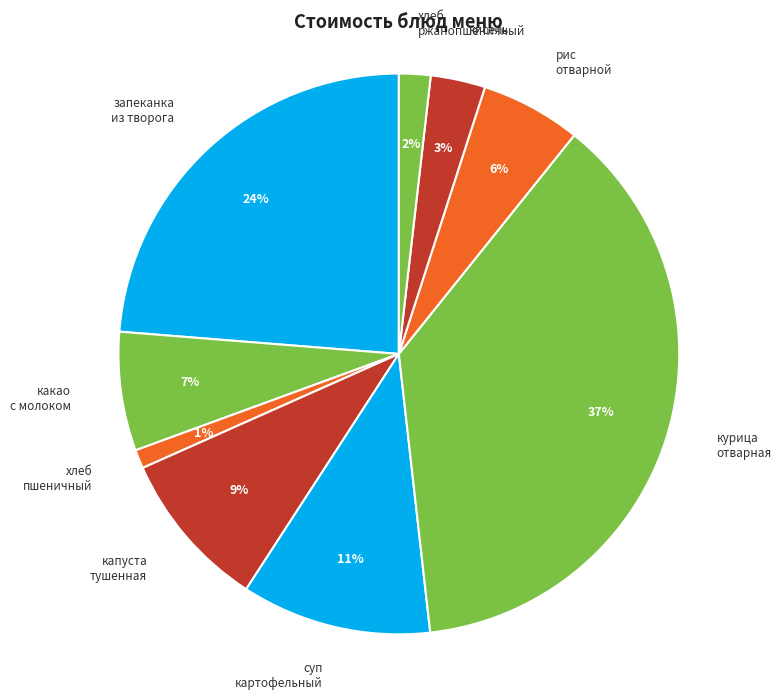

To the nearest percent, what portion does хлеб ржанопшеничный represent?

2%